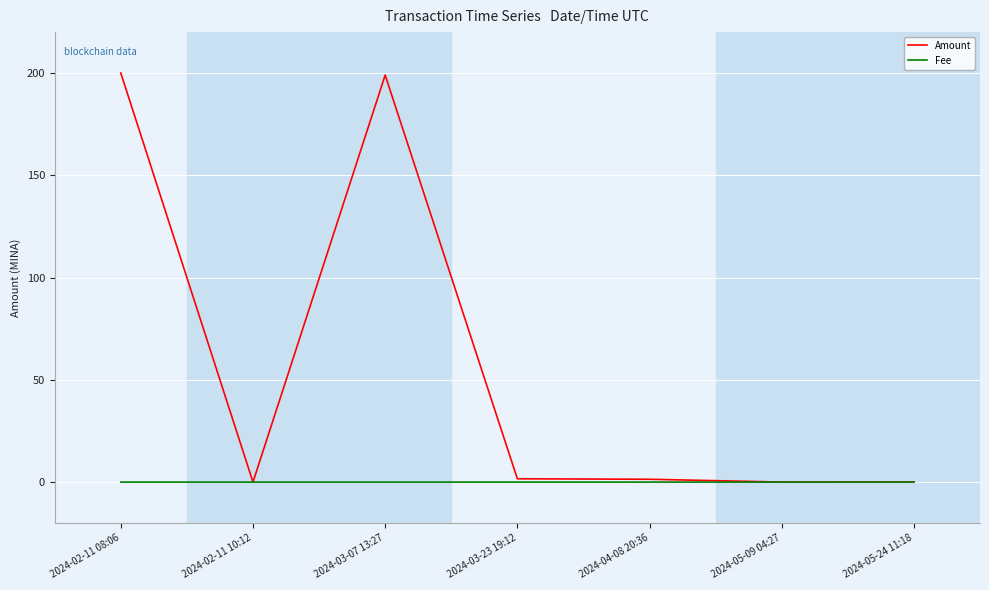

Where is the first local minimum for Amount?

2024-02-11 10:12